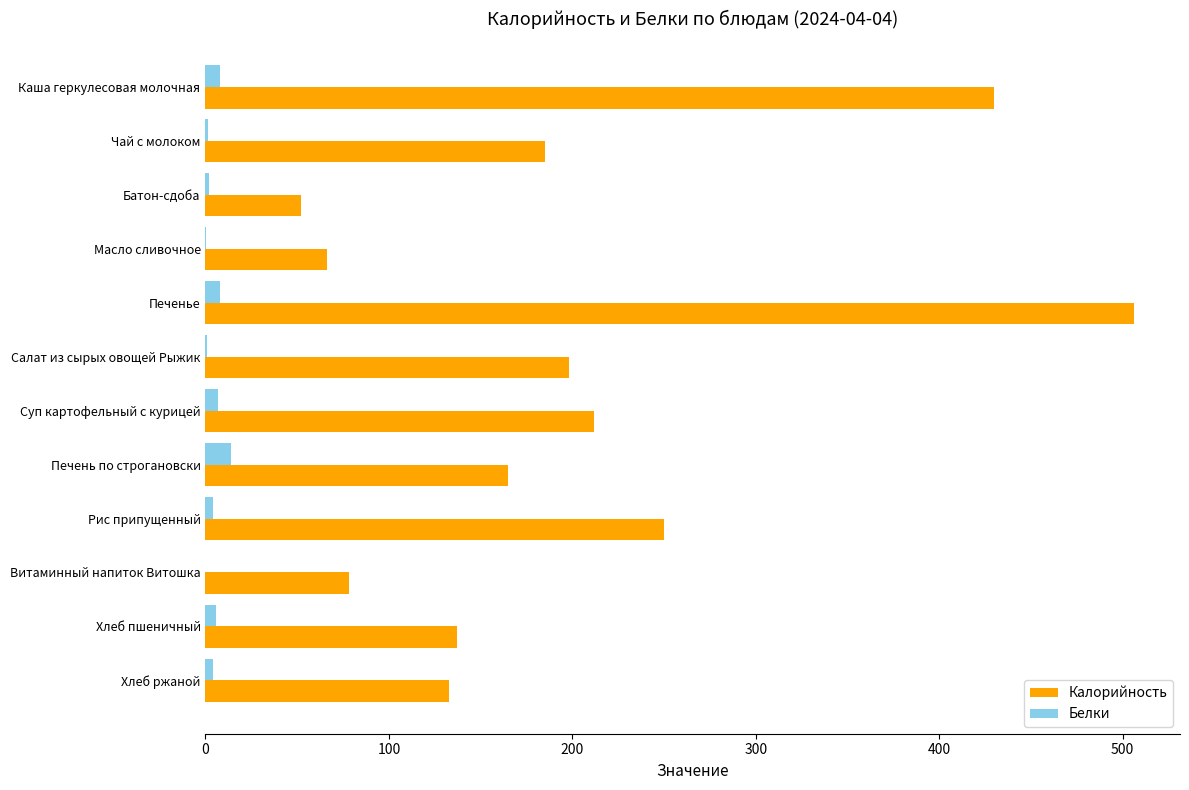

At which label does Калорийность reach its peak?

Печенье